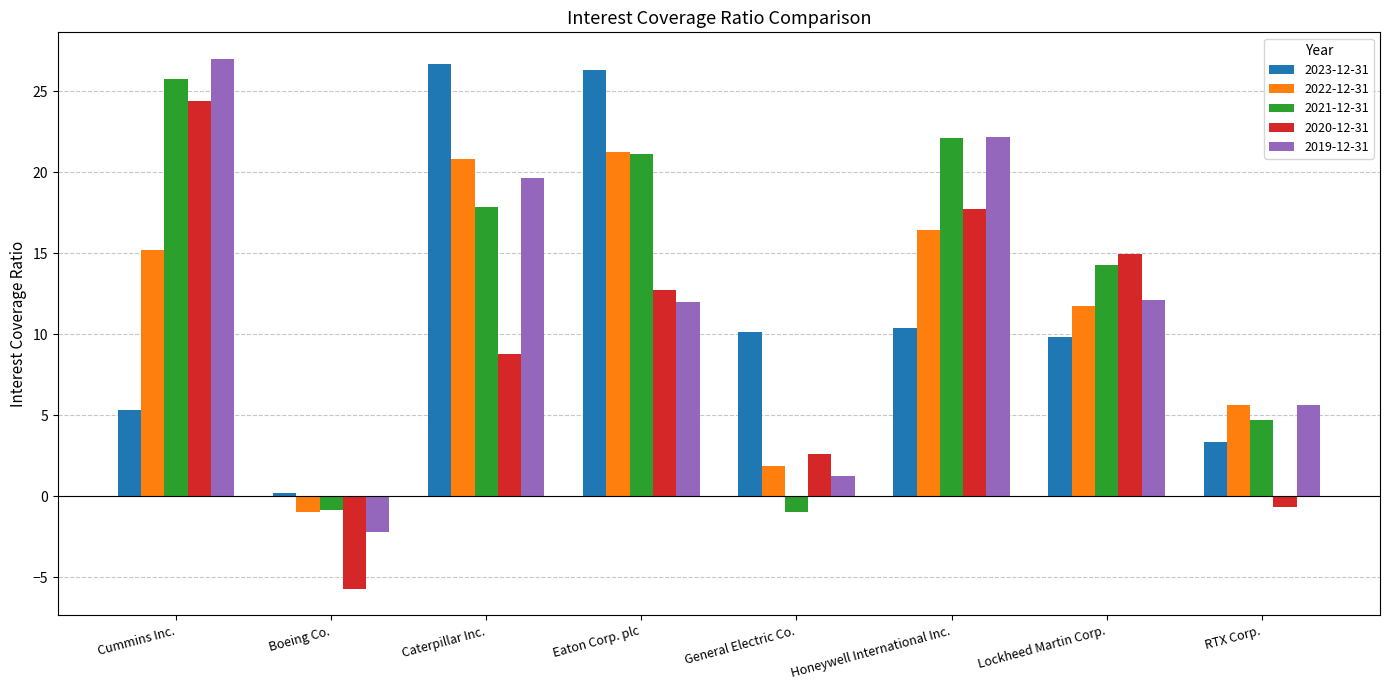

Rank the series at Caterpillar Inc. from highest to lowest value.

2023-12-31, 2022-12-31, 2019-12-31, 2021-12-31, 2020-12-31